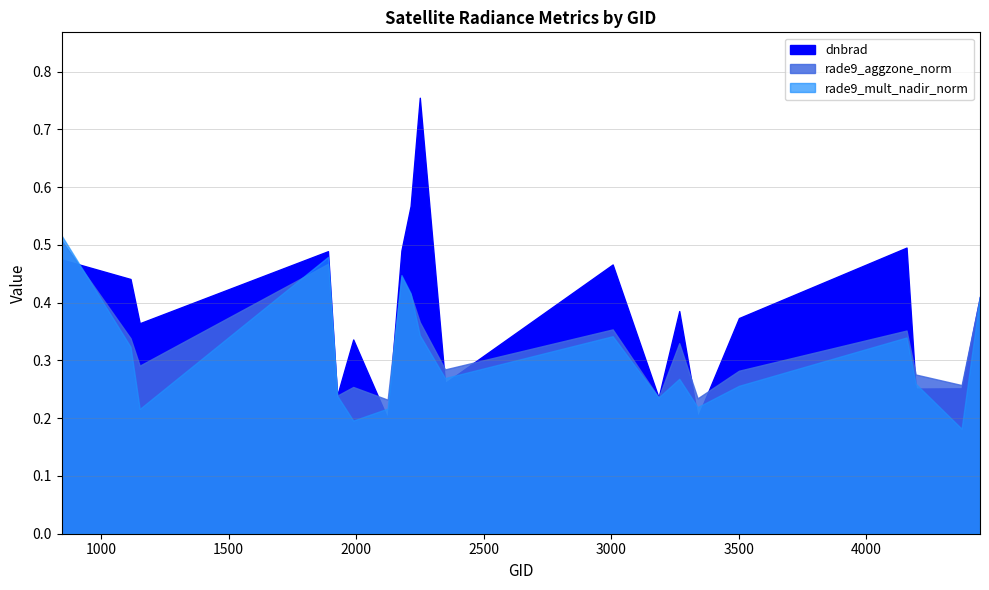

True or false: dnbrad and rade9_aggzone_norm cross at least once.

True